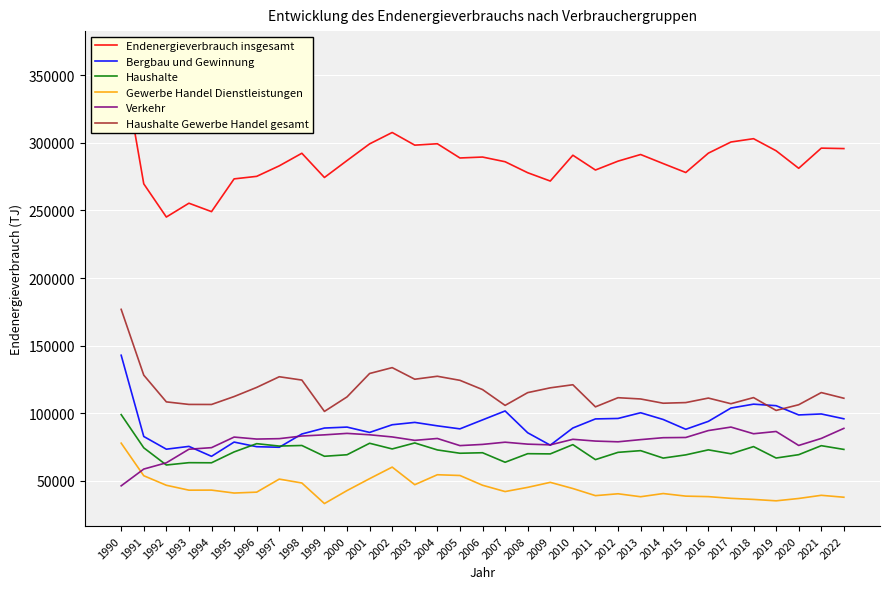

At which category does Haushalte reach its first local peak?

1993